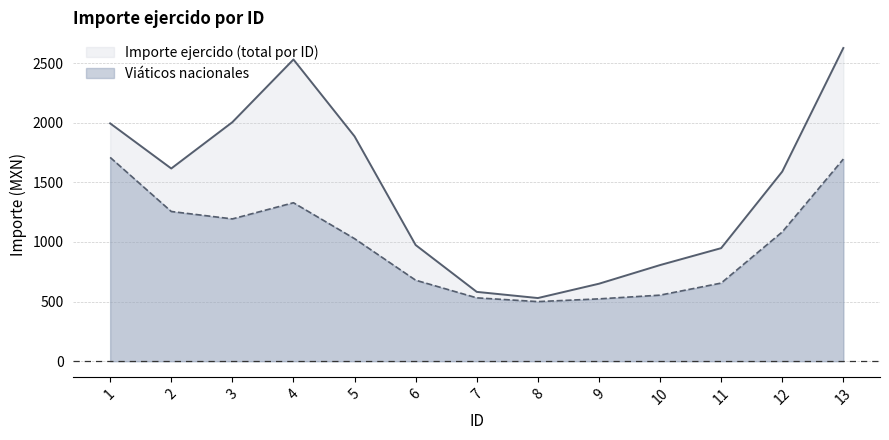

Which series has the largest total across all categories?

Importe ejercido (total por ID)